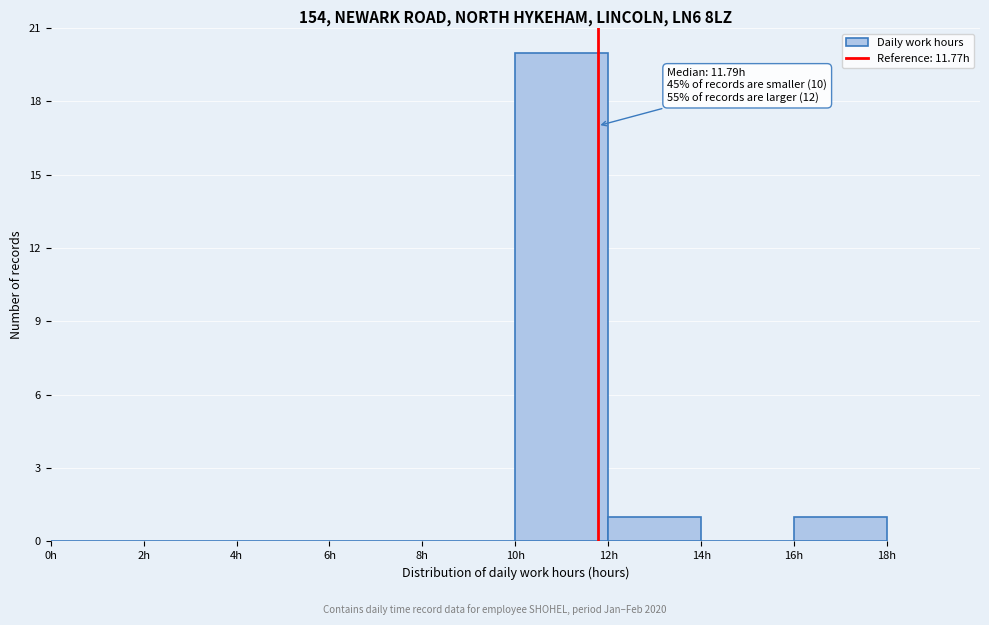

Over which range of the x-axis is the bar tallest?

10 to 12